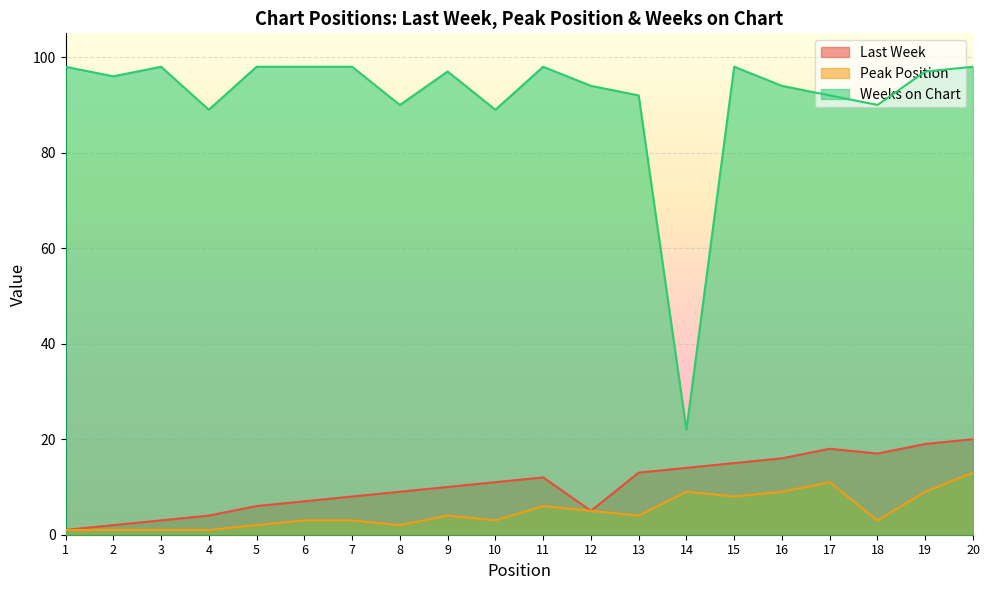

Rank the series at 12 from highest to lowest value.

Weeks on Chart, Last Week, Peak Position